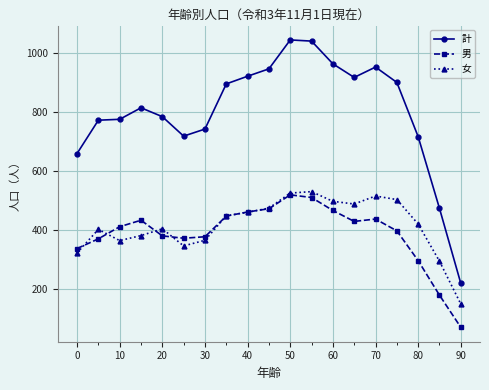

What is the value of the 男 point at the 10th from the left?

472